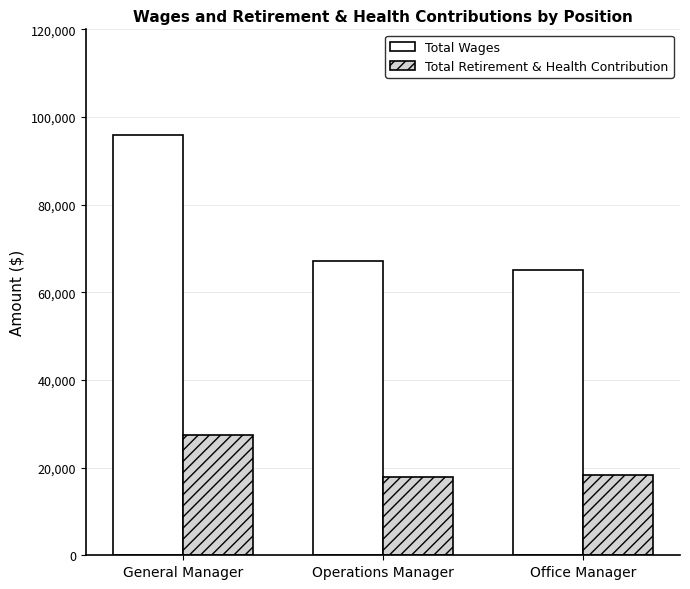

The value of Total Wages at Operations Manager is 67235. True or false?

True